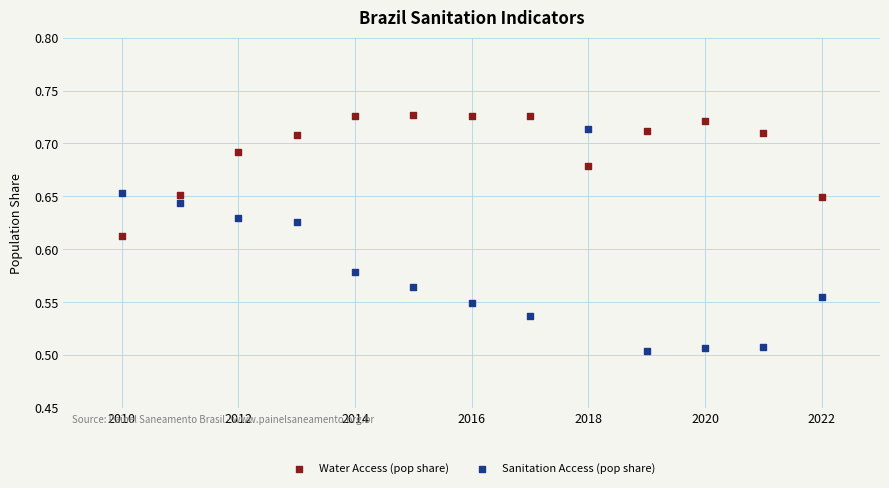

What is the X range (max minus min) for the scatter plot?

12.0